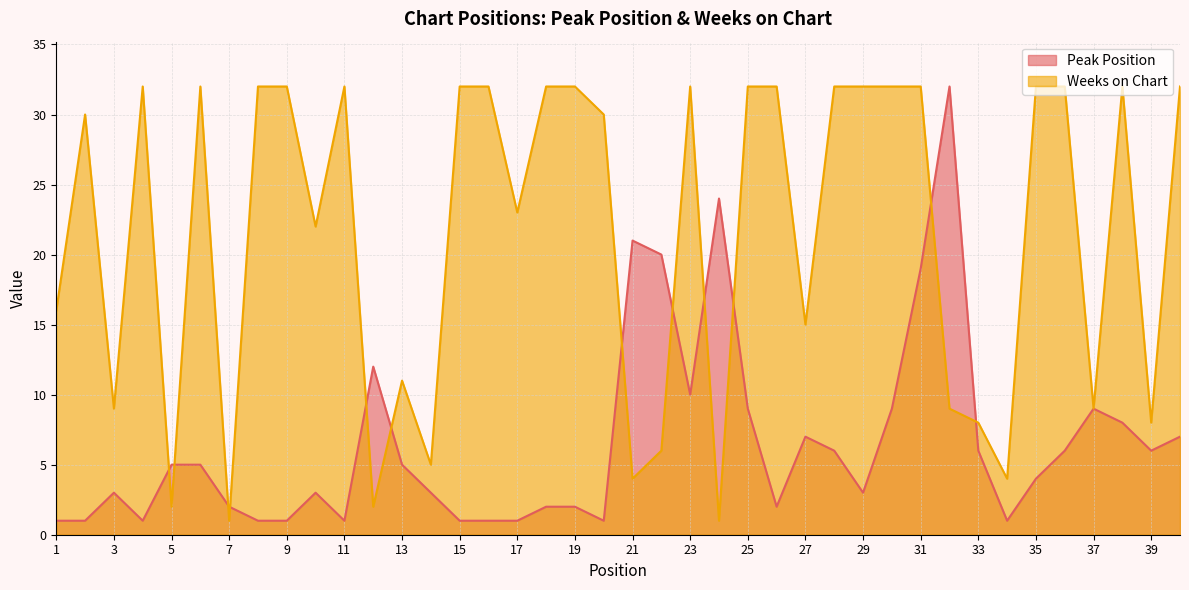

What is the lowest value of the Peak Position series?

1